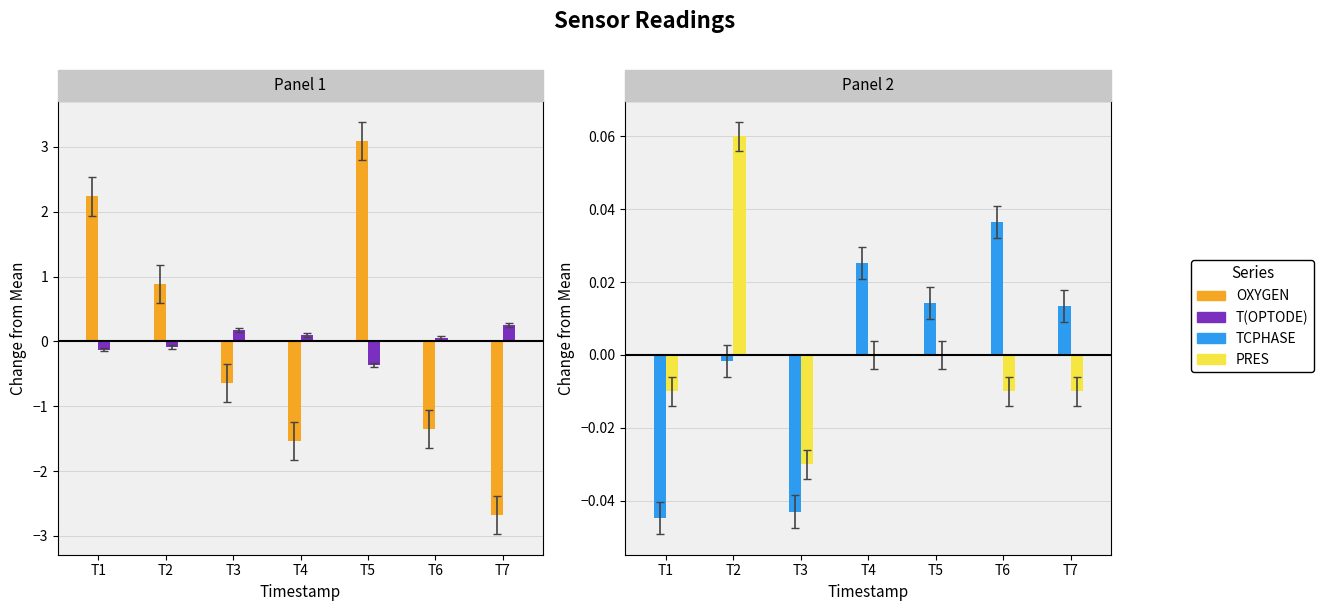

The value of OXYGEN at T1 is 2.2. True or false?

True